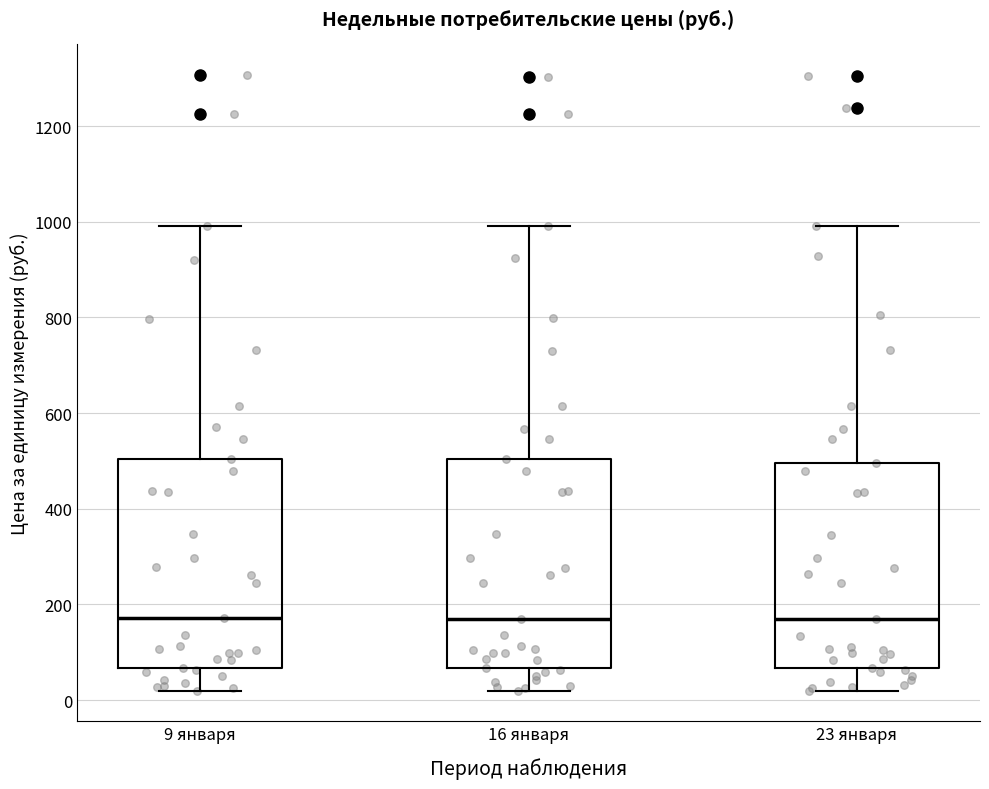

Reading left to right, transcribe this box plot: for each box, give where its median line is, the range the box spans, and where its two whiskers end, as read against the y-axis. The values are not printed on the chart, so give them approximately, as read against the axis.

9 января: median 180, box 60 to 500, whiskers 20 to 1000
16 января: median 180, box 60 to 500, whiskers 20 to 1000
23 января: median 160, box 60 to 500, whiskers 20 to 1000